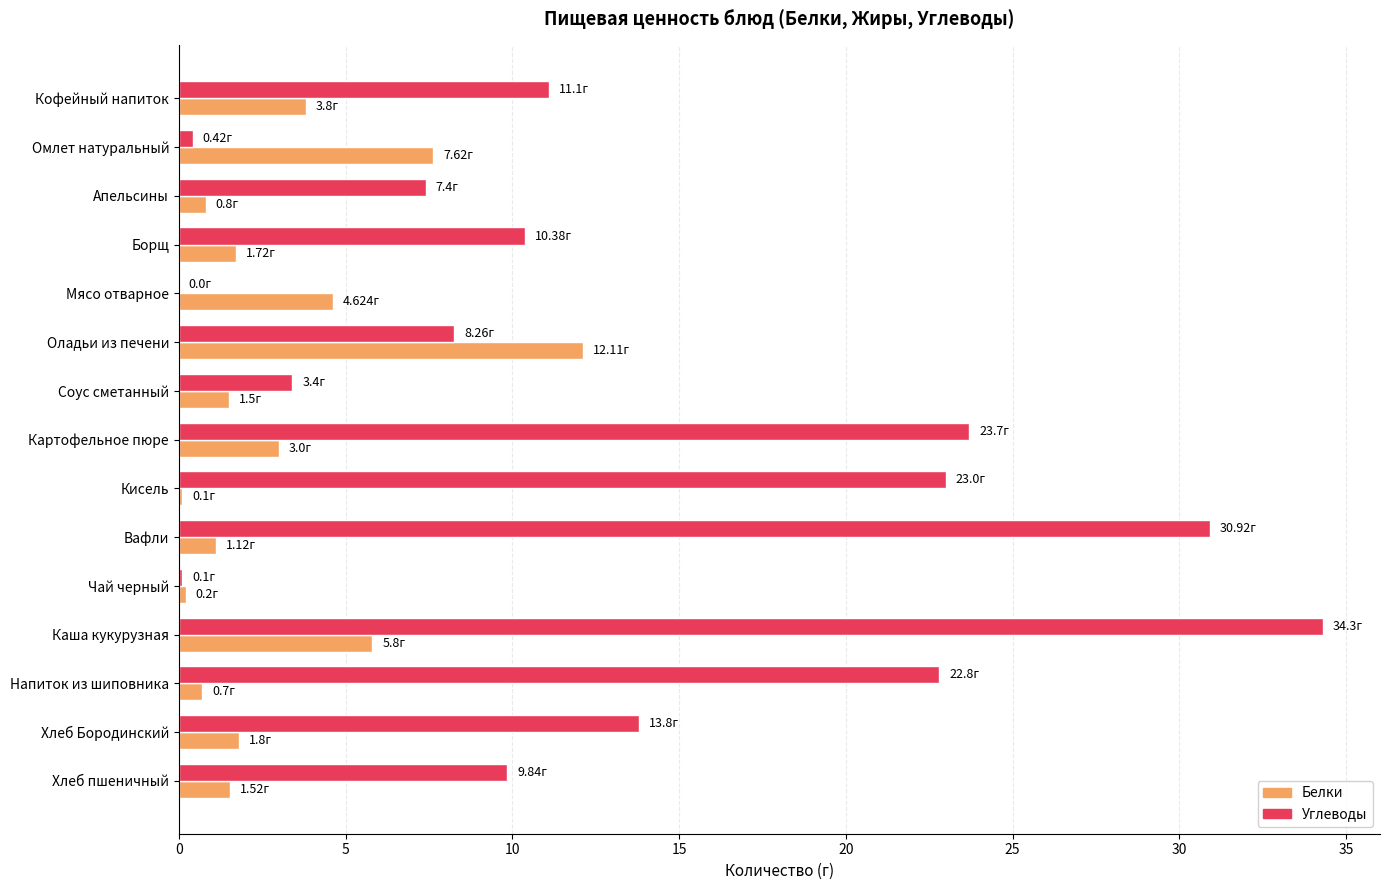

Which series has the largest total across all categories?

Углеводы